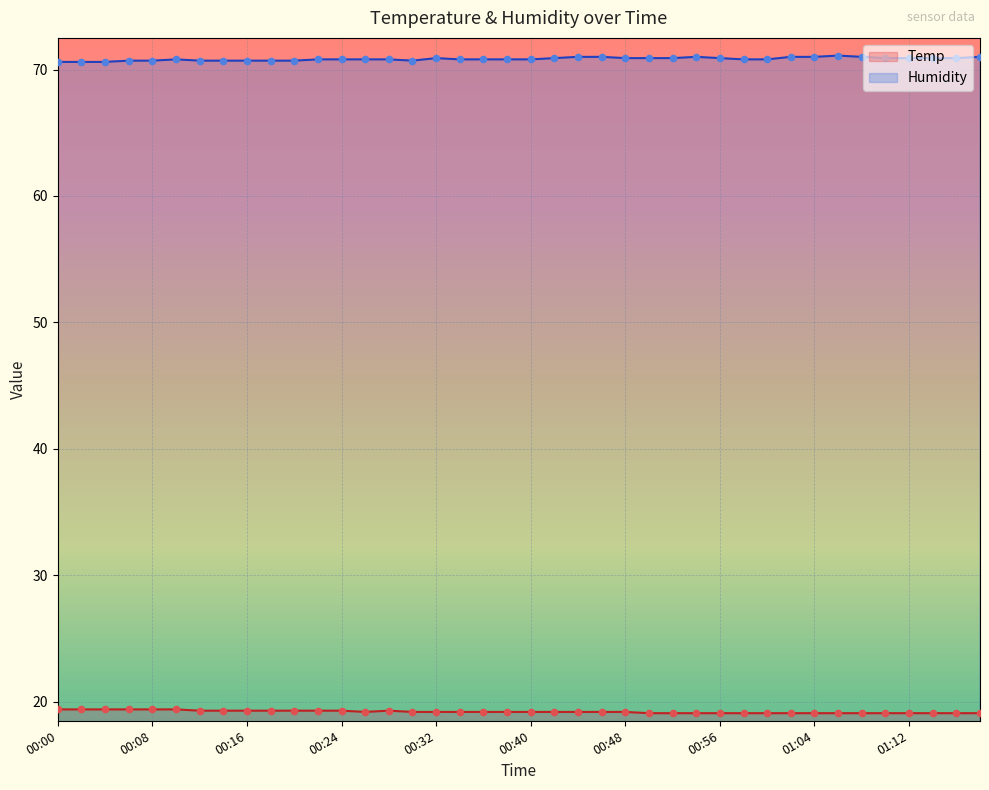

What is the total value across all series at 00:24?

90.1